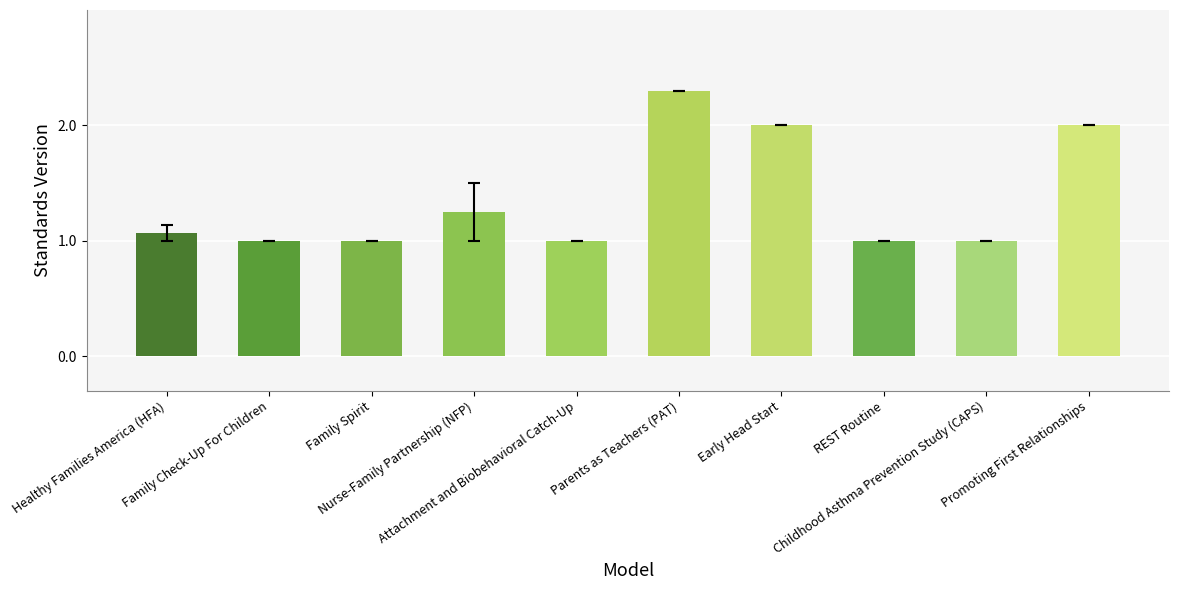

Approximately how many times larger is the value at Parents as Teachers (PAT) compared to Family Check-Up For Children?

2.3